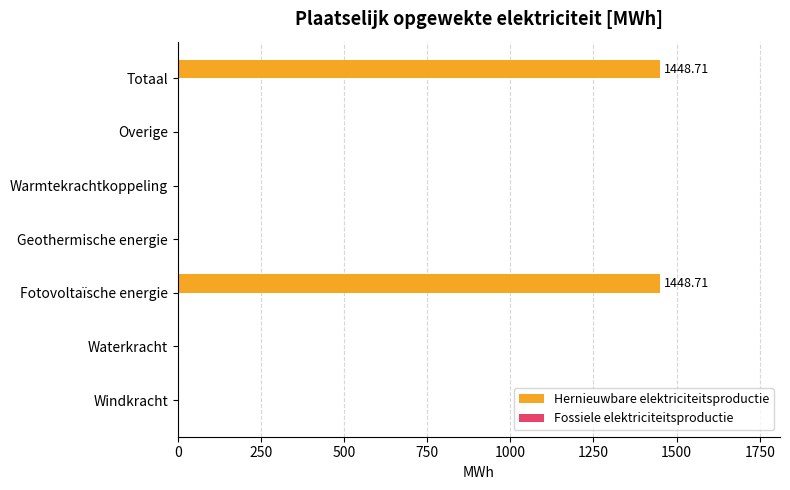

Count the number of data series in this chart.

1